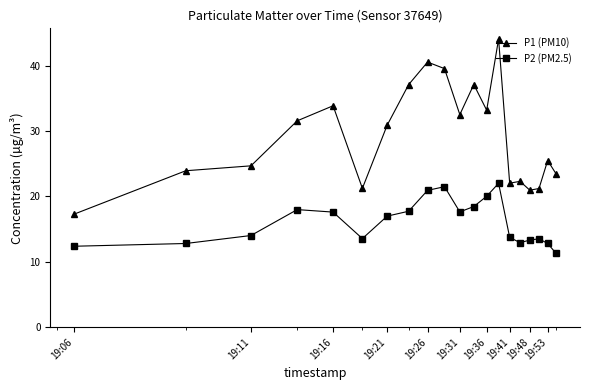

List the series in order of their peak value, highest first.

P1 (PM10), P2 (PM2.5)